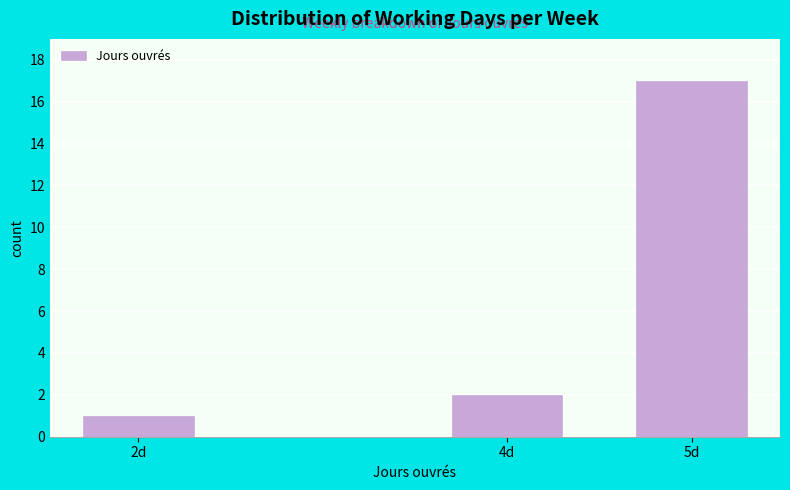

Reading left to right, list all the values displayed in this chart.

2d=1	4d=2	5d=17